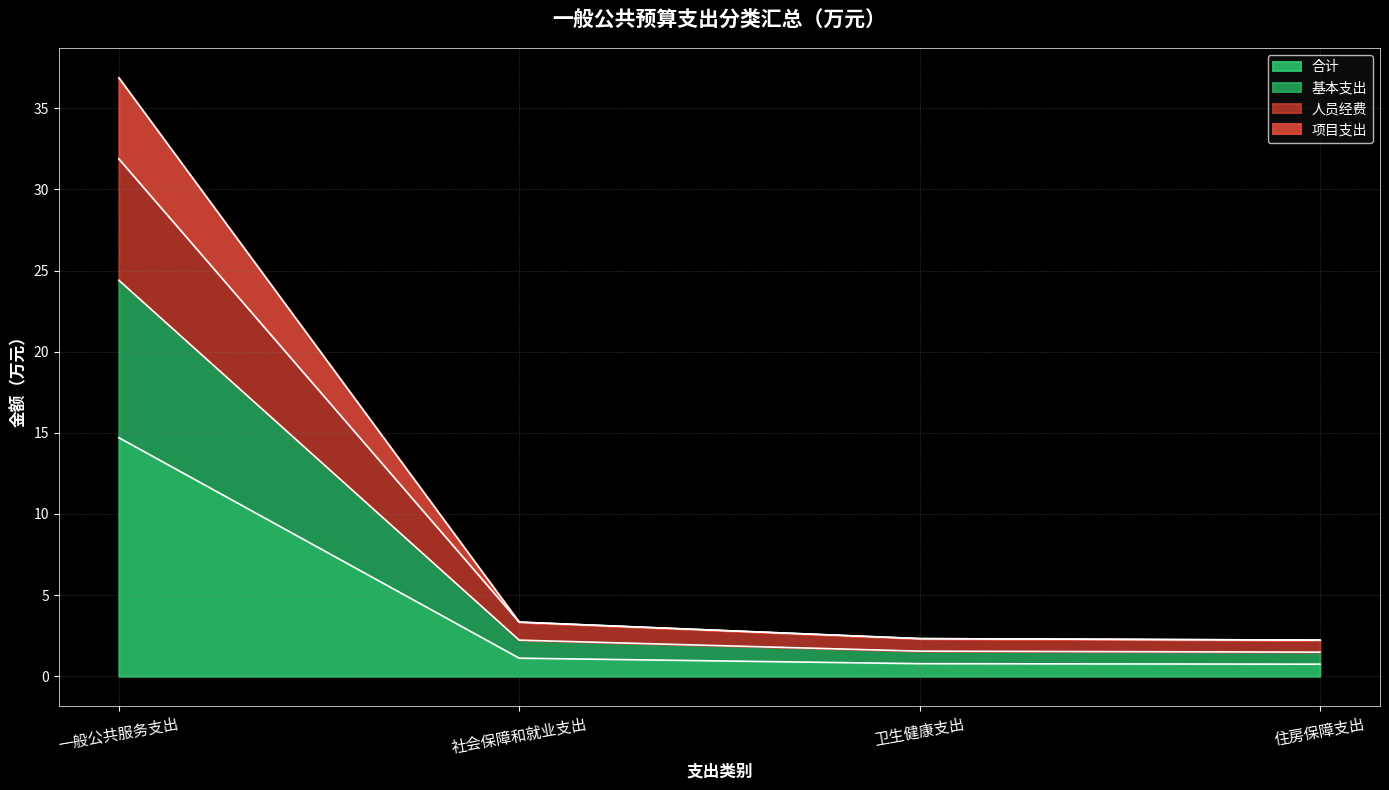

Count the number of categories in the chart.

4